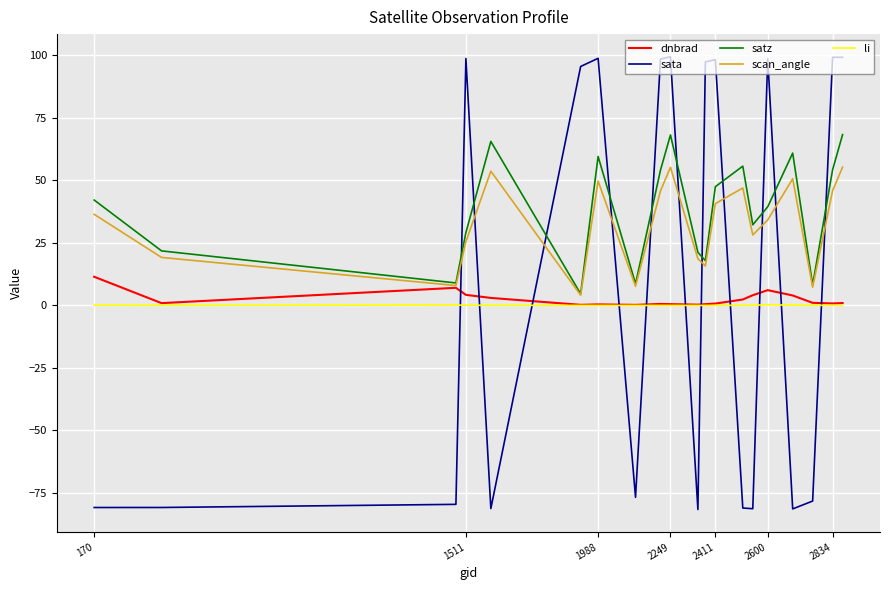

After their last crossing, which series has the higher values: satz or sata?

sata